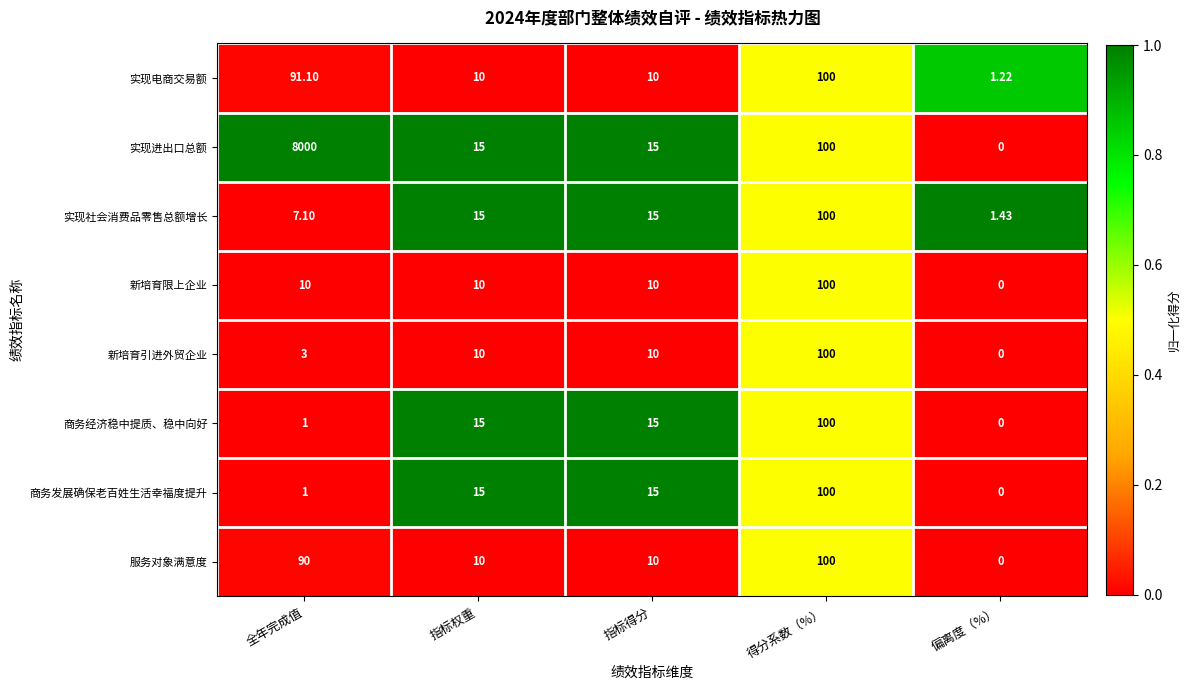

How many series are shown in this chart?

8